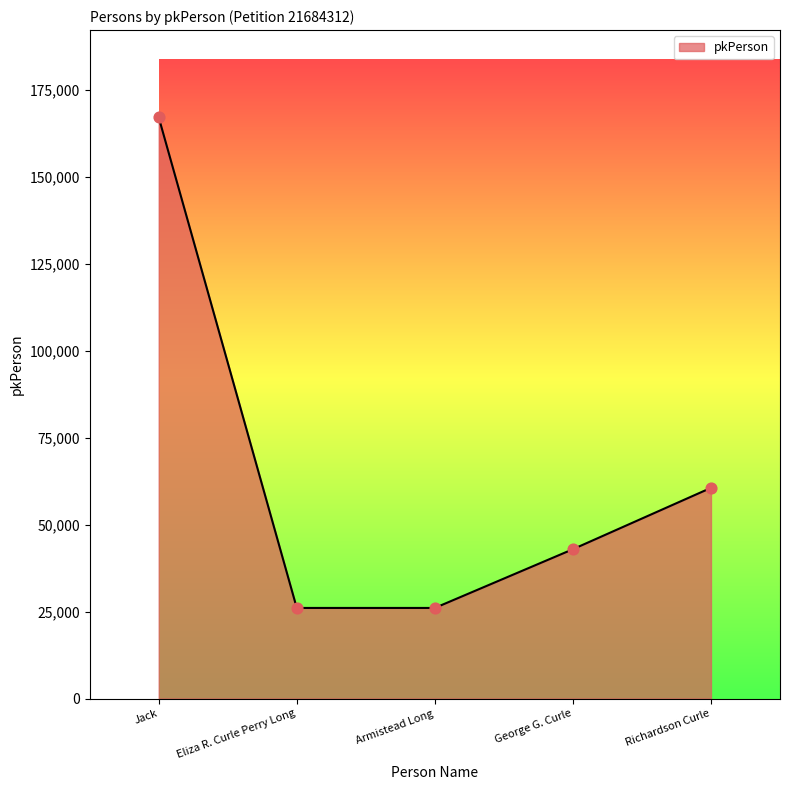

Approximately how many times larger is the value at Richardson Curle compared to Eliza R. Curle Perry Long?

2.3